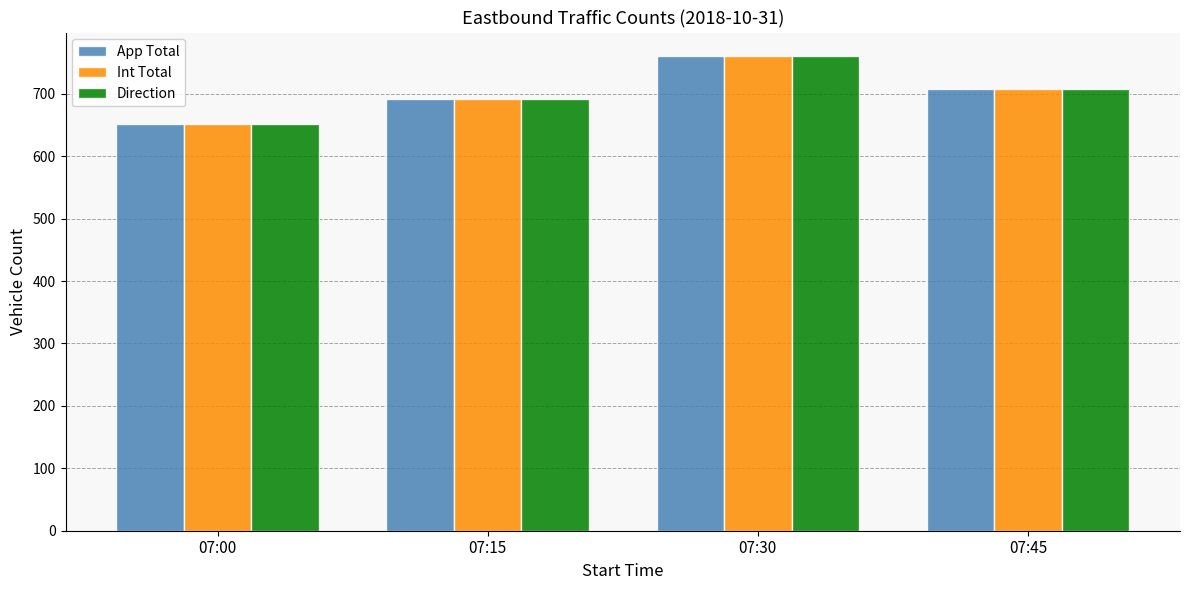

At which label does Direction first exceed 707?

07:30